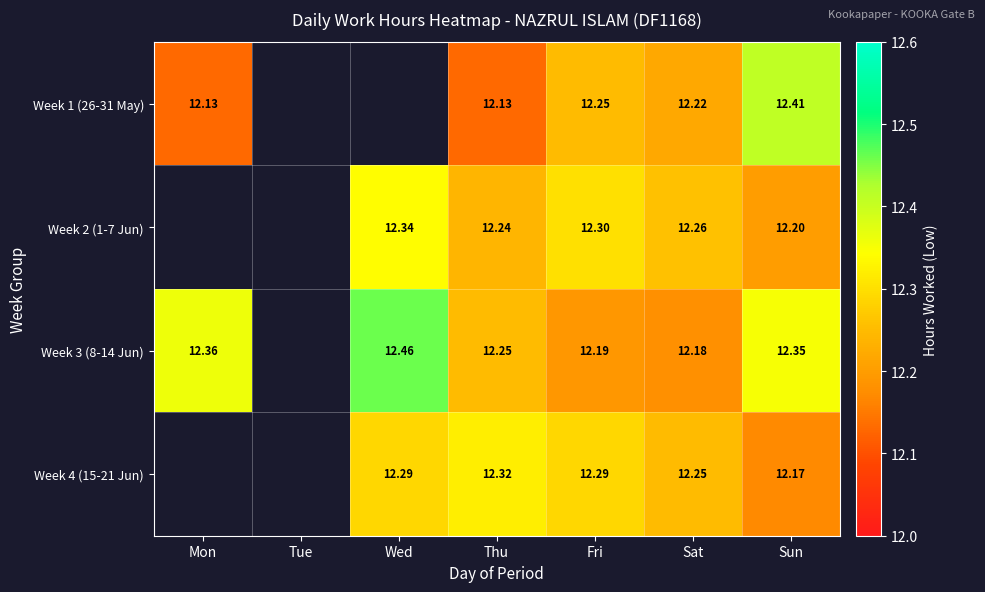

Is the value of Week 1 (26-31 May) at Thu greater than the value of Week 3 (8-14 Jun) at Fri?

No